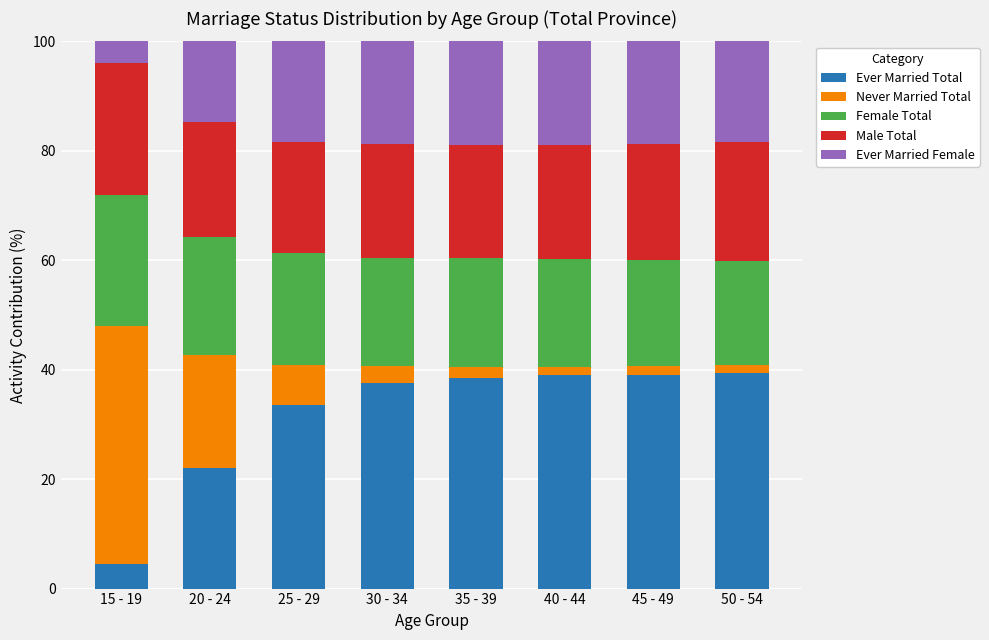

How many values in the Ever Married Total series are below 38?

4